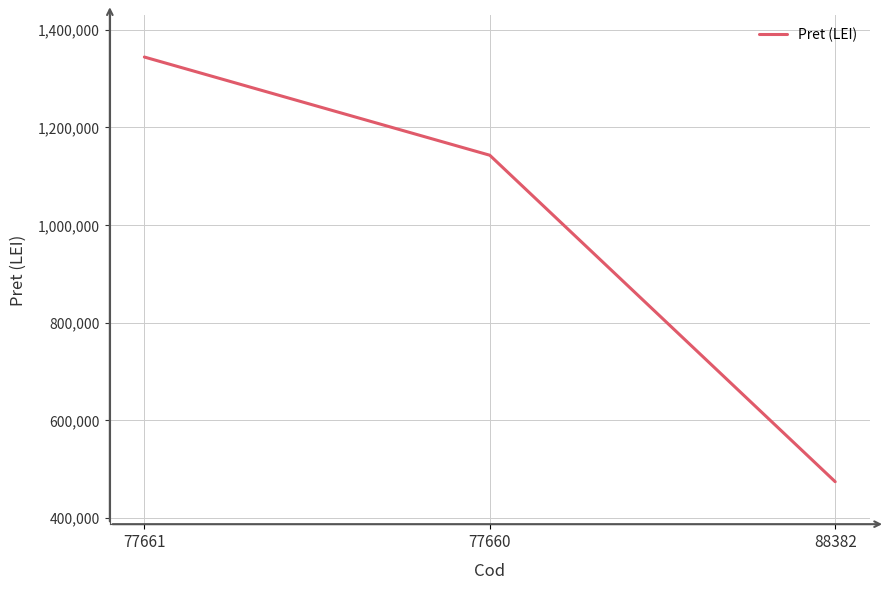

What is the approximate value at 88382?

473883.5